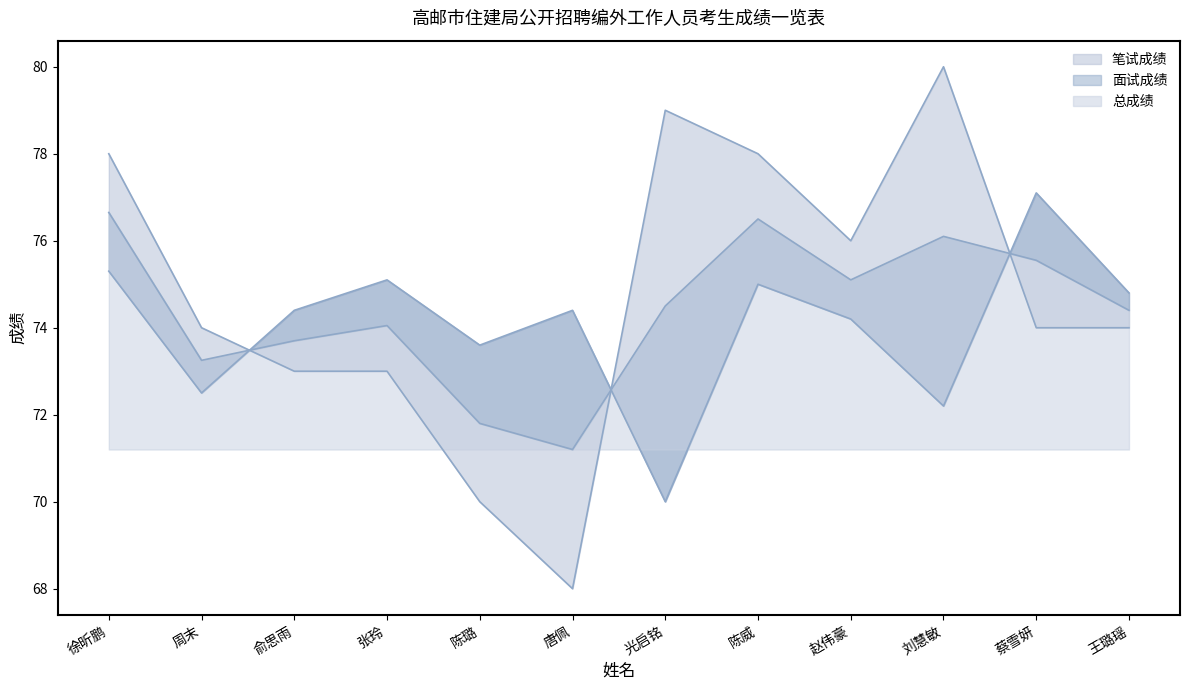

Reading right to left, transcribe all the data shown in this chart.

笔试成绩: 74.0	74.0	80.0	76.0	78.0	79.0	68.0	70.0	73.0	73.0	74.0	78.0
面试成绩: 74.8	77.1	72.2	74.2	75.0	70.0	74.4	73.6	75.1	74.4	72.5	75.3
总成绩: 74.4	75.5	76.1	75.1	76.5	74.5	71.2	71.8	74.0	73.7	73.2	76.7